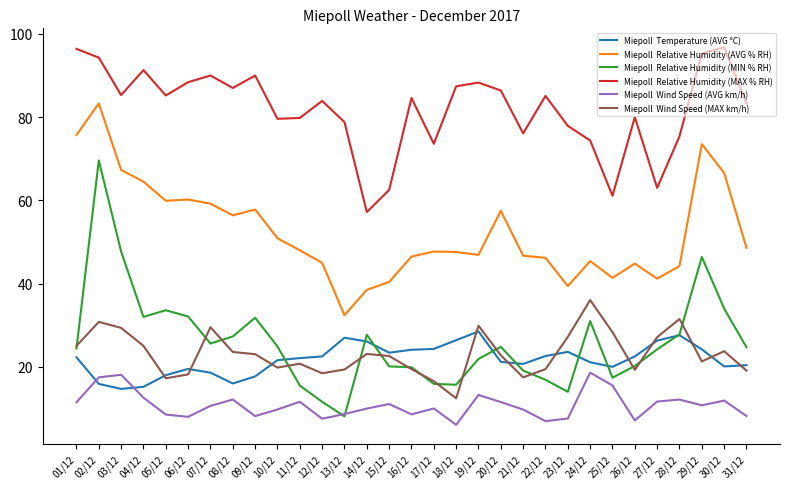

At which category is the sum across all series the highest?

02/12